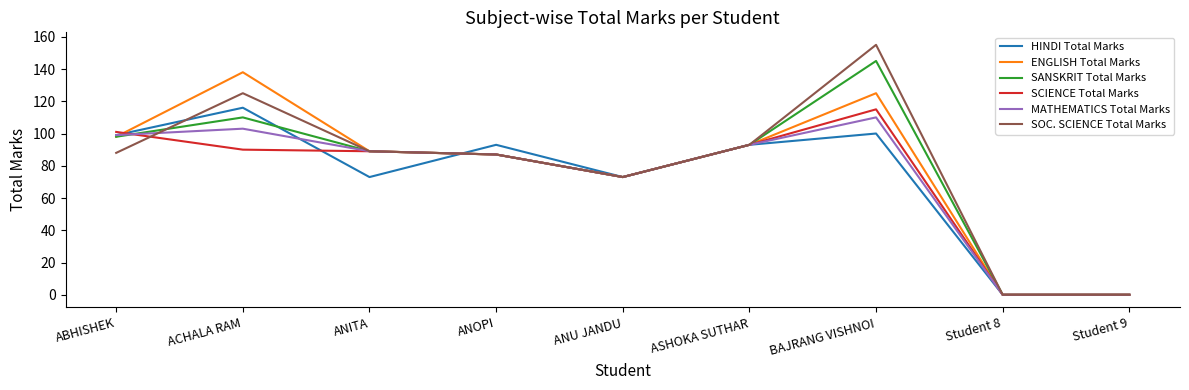

True or false: SCIENCE Total Marks has a value of 101 at ANU JANDU.

False